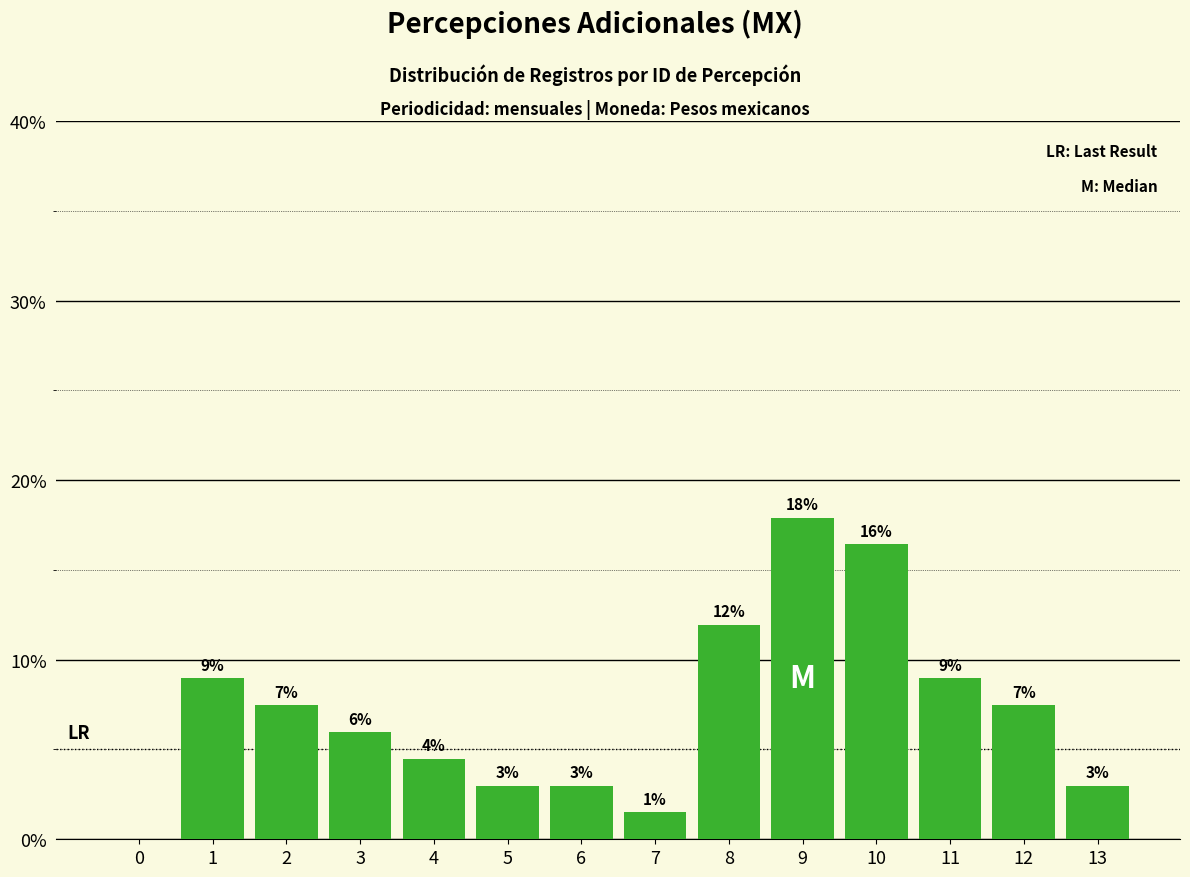

What is the maximum value shown in the chart?

17.9